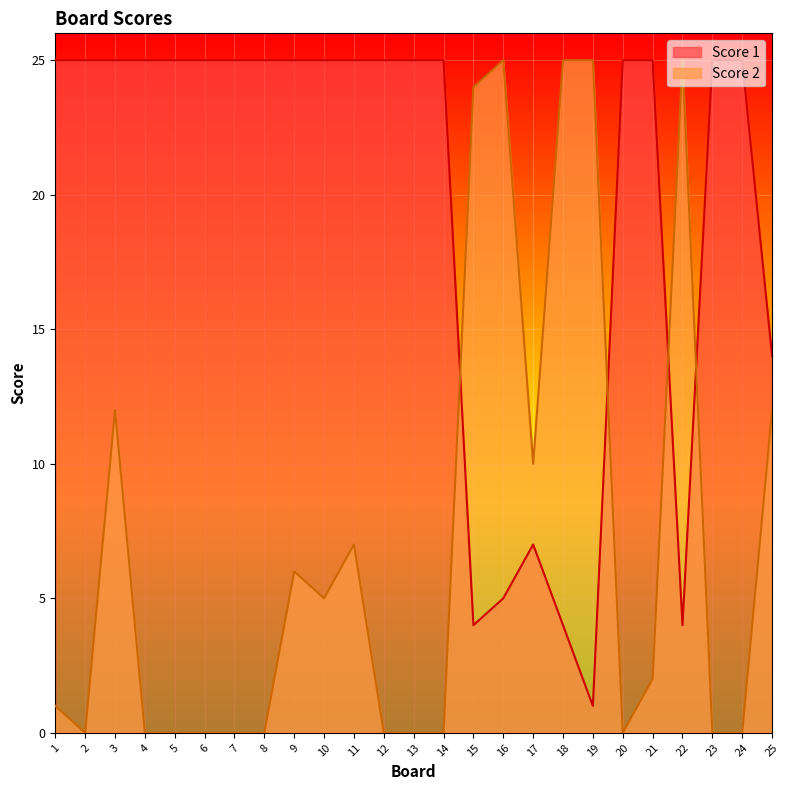

What is the total value across all series at 24?

25